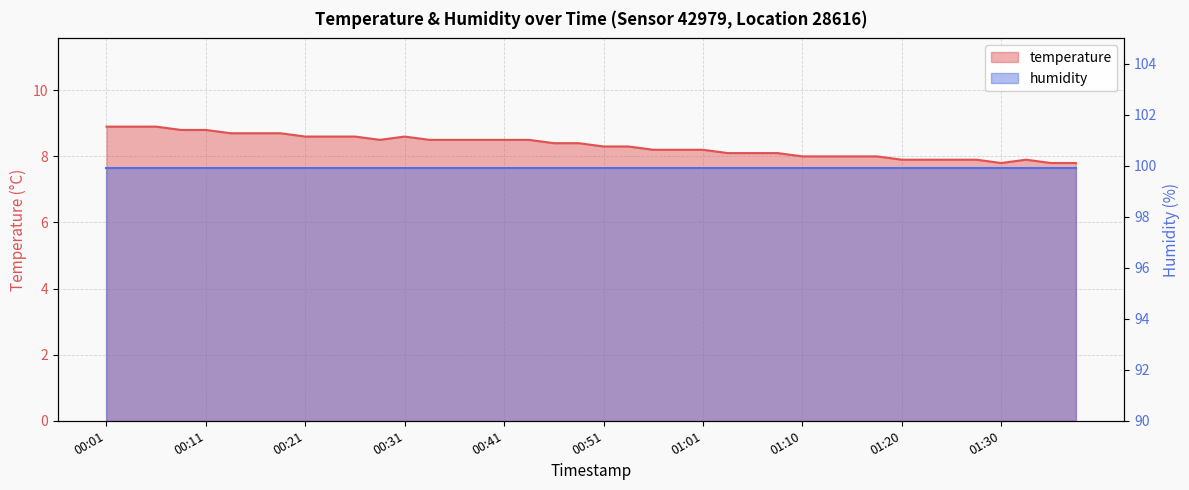

True or false: there are more than 1 points higher than both neighbors.

True